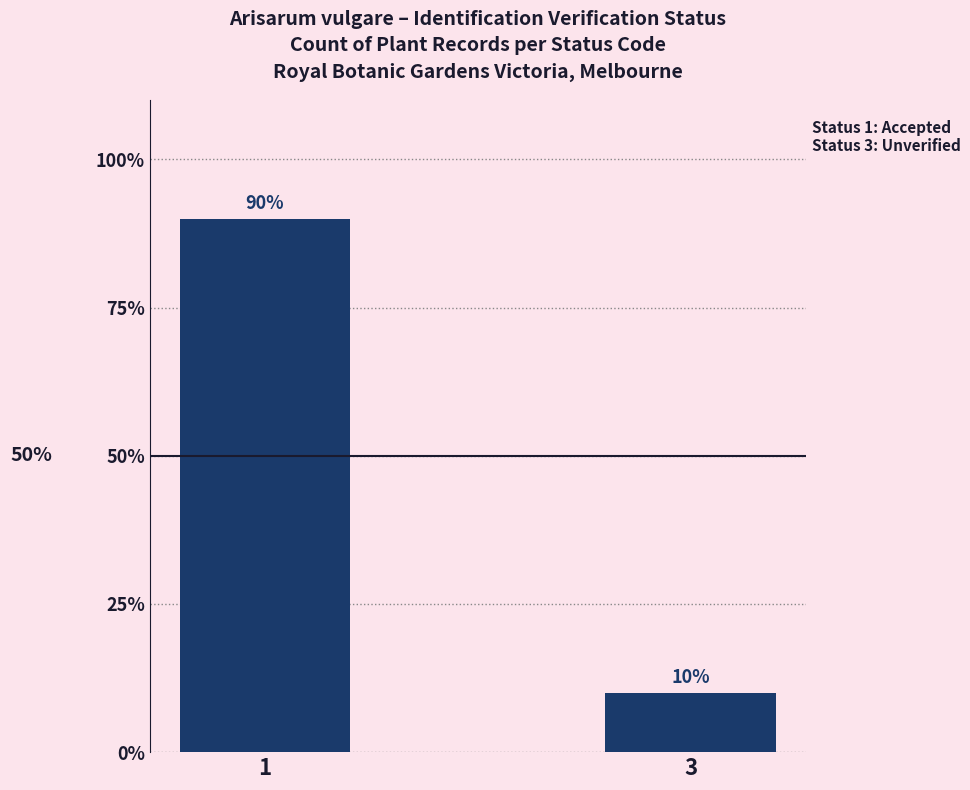

Are the bars horizontal?

No